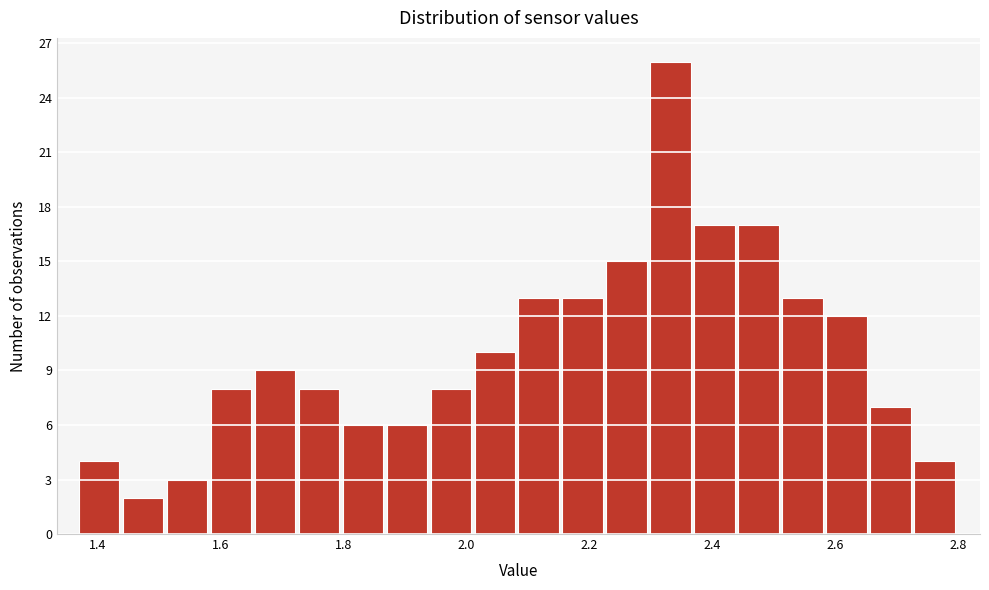

Around what value on the x-axis is the tallest bar? Give the approximate position of its centre, as read against the axis.

2.34